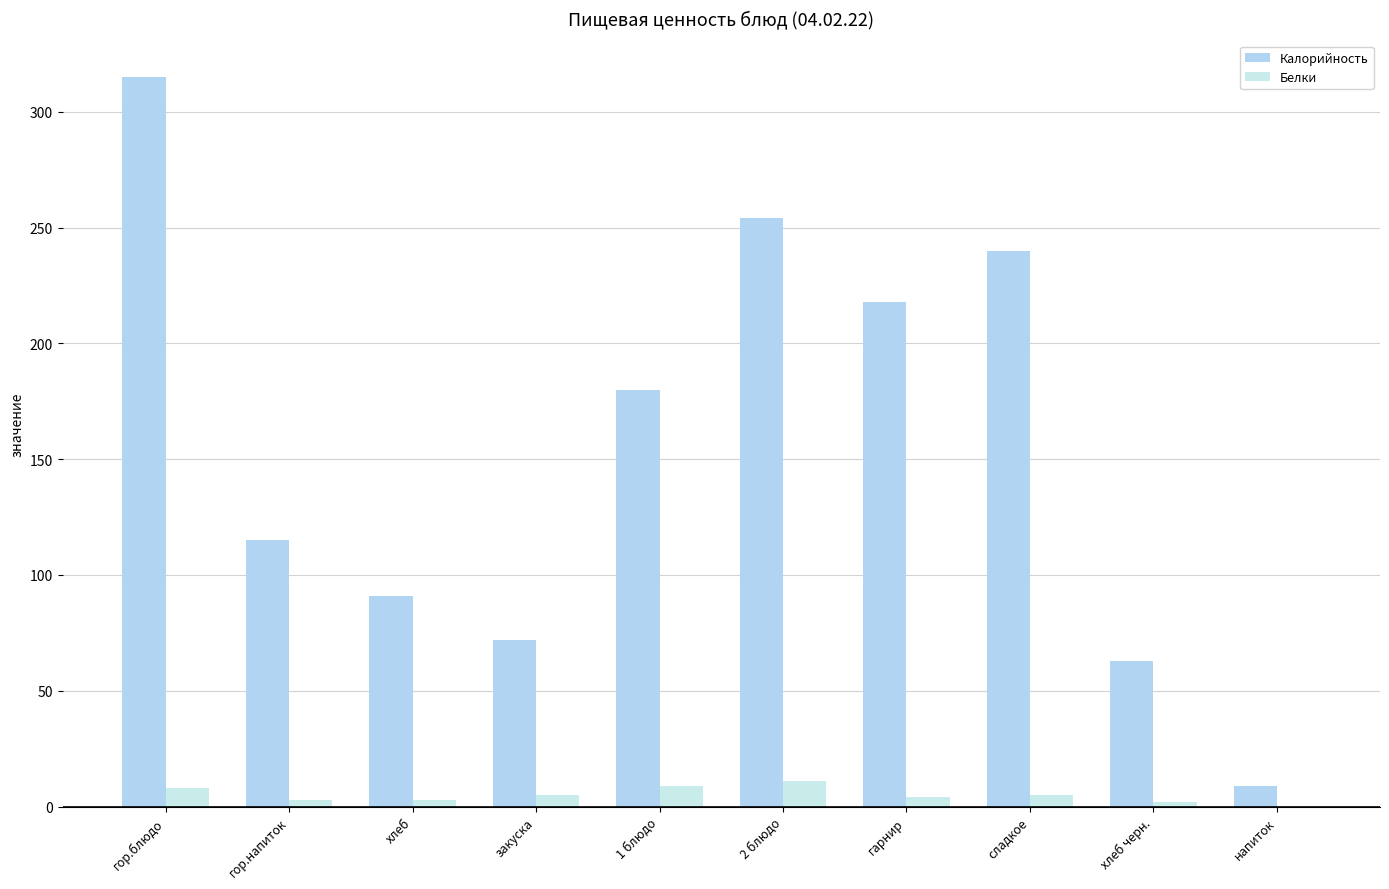

Read the Калорийность value at гарнир, to the nearest 50.

200